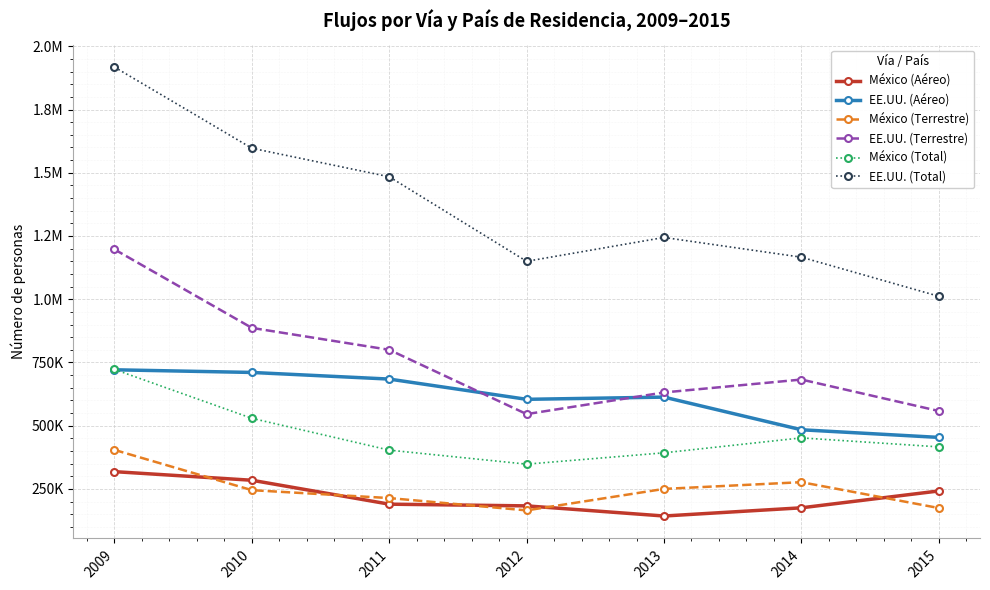

At how many categories does at least one series exceed 1601477?

1